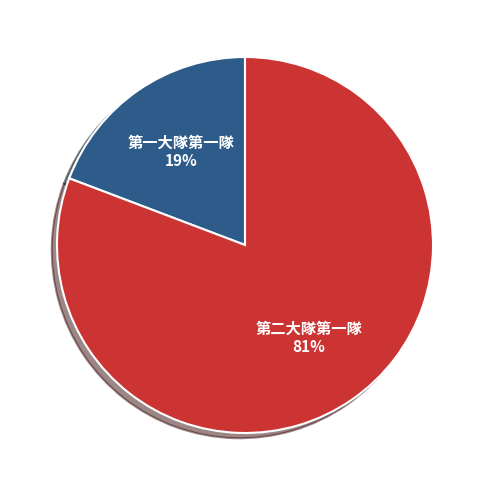

To the nearest percent, what is the difference between the largest and smallest slice percentages?

62%